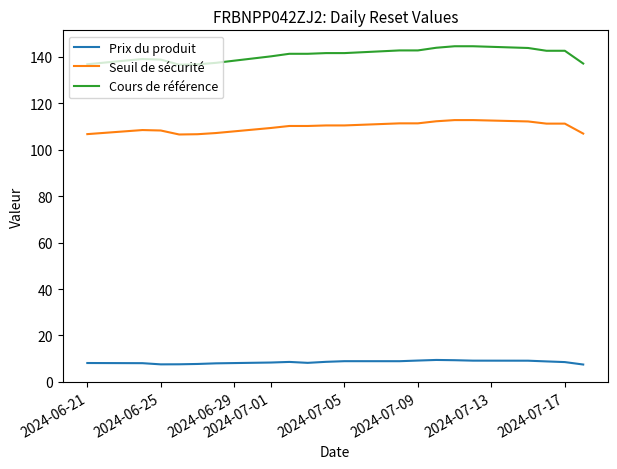

Which series has the largest total across all categories?

Cours de référence